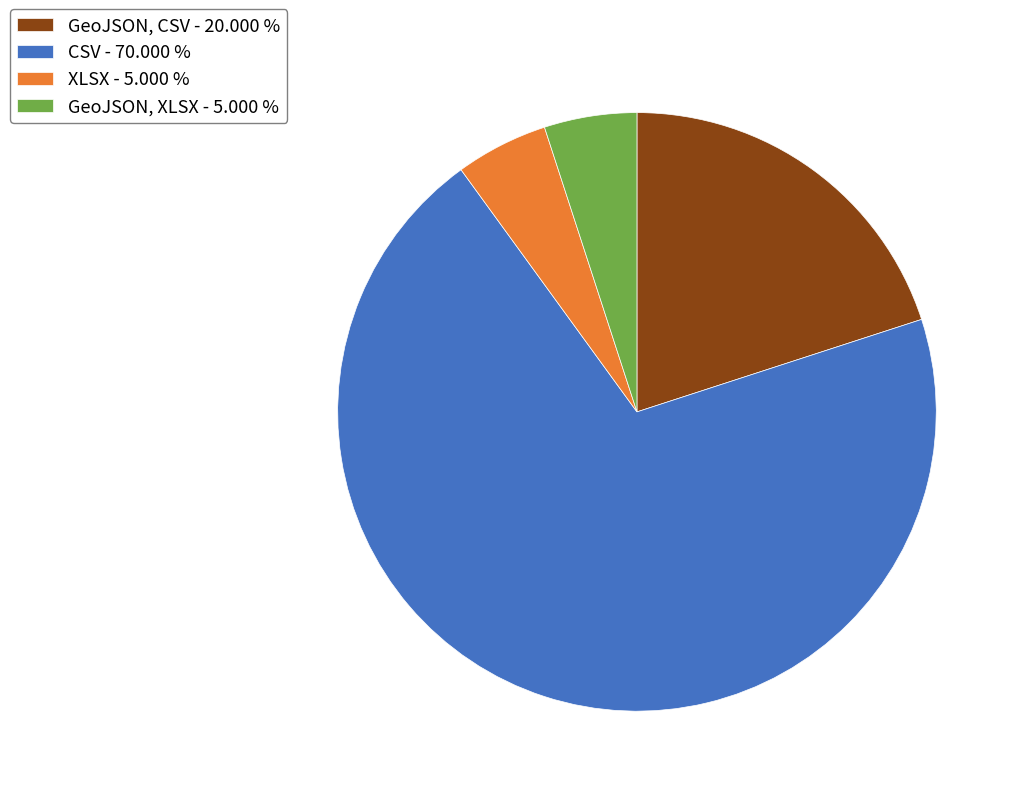

What is the ratio of the value at GeoJSON, CSV - 20.000 % to the value at CSV - 70.000 %?

0.3